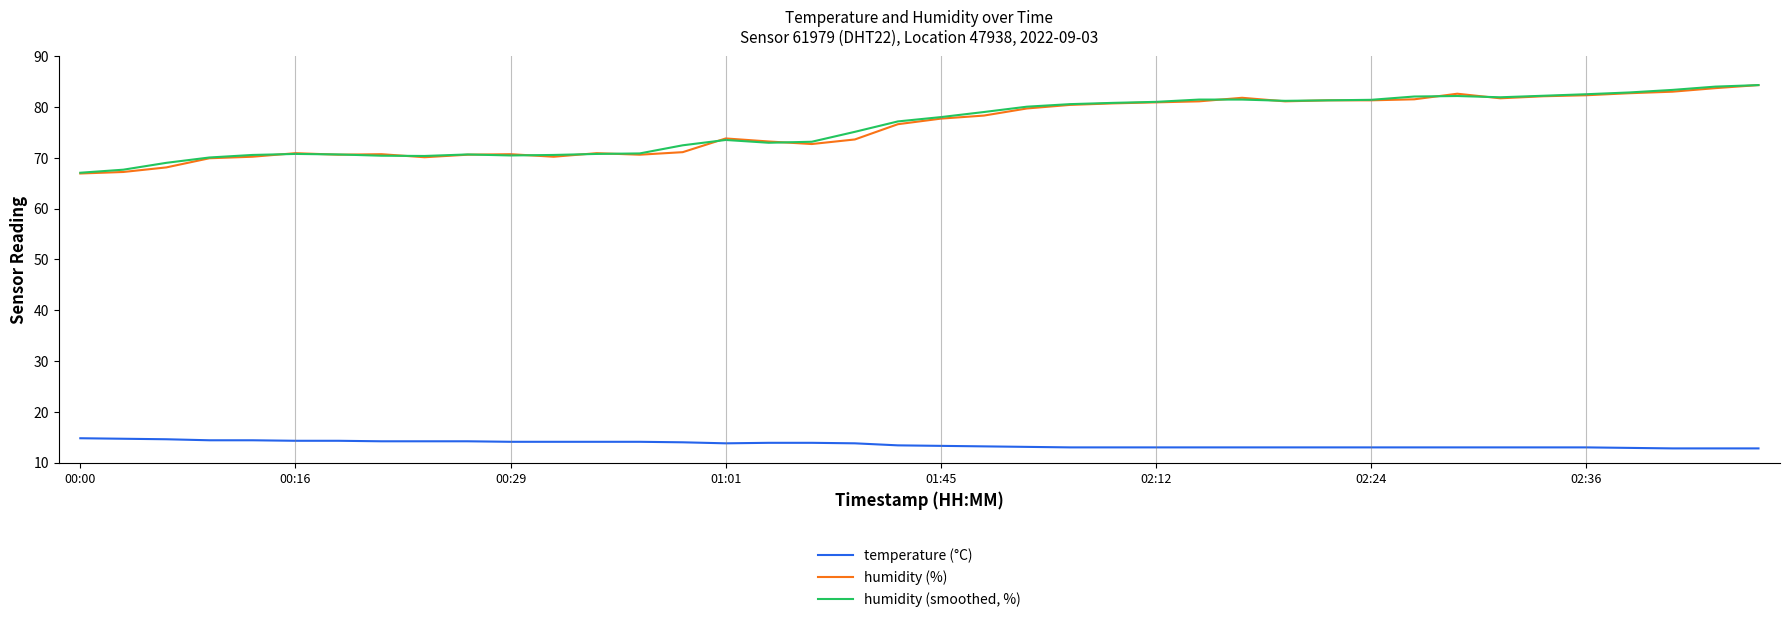

True or false: humidity (%) and temperature (°C) intersect in this chart.

False